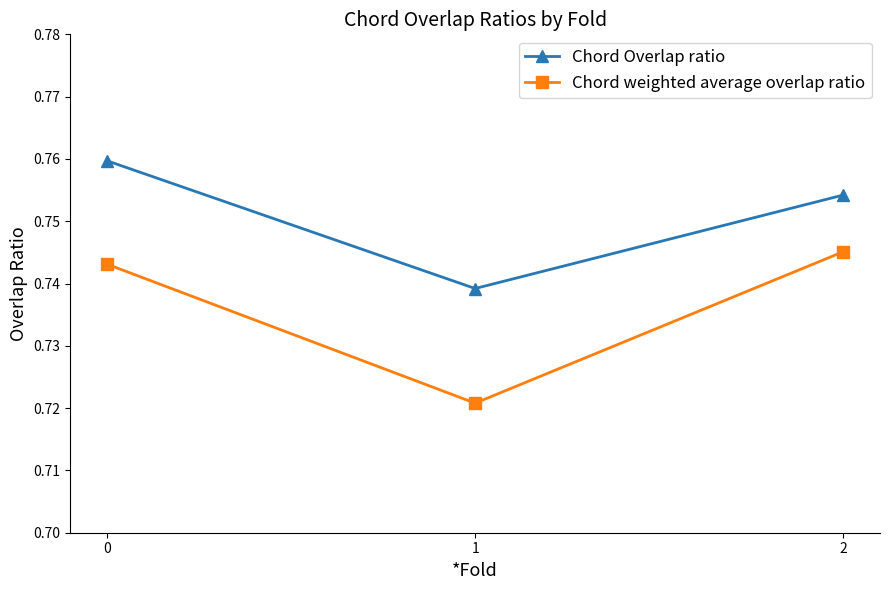

How many Chord Overlap ratio values are between 0 and 1?

3